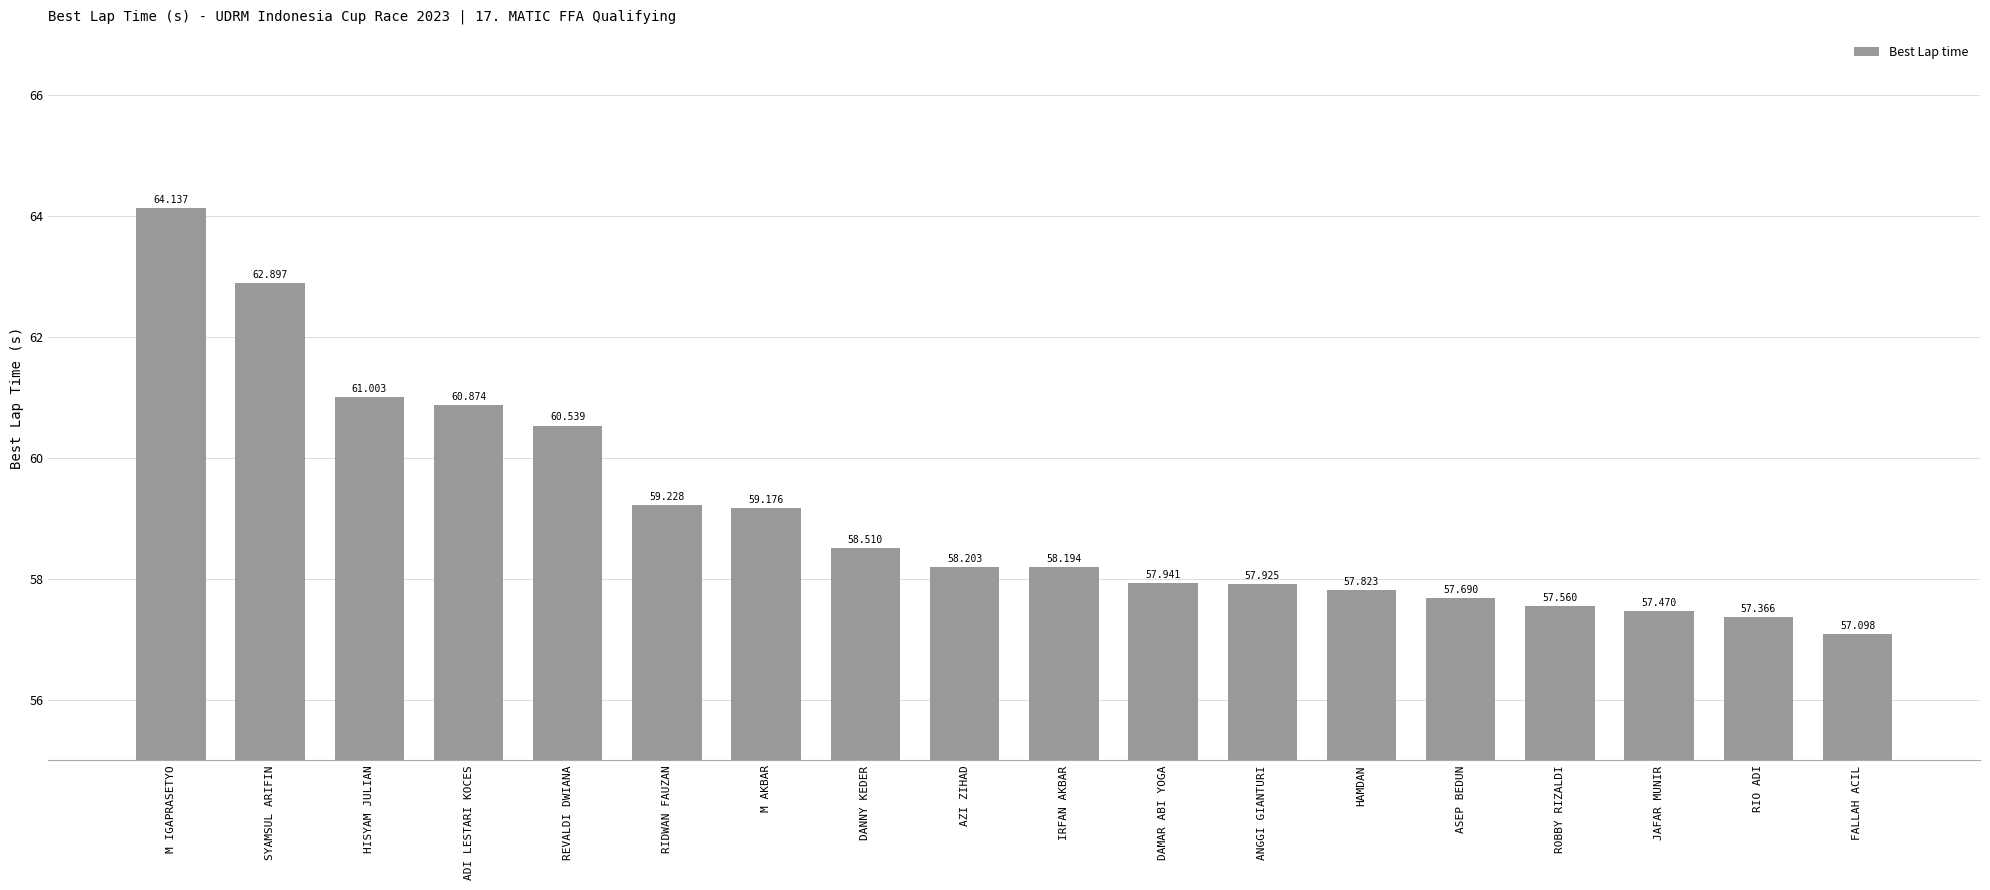

What is the label of the 1st bar from the right?

FALLAH ACIL